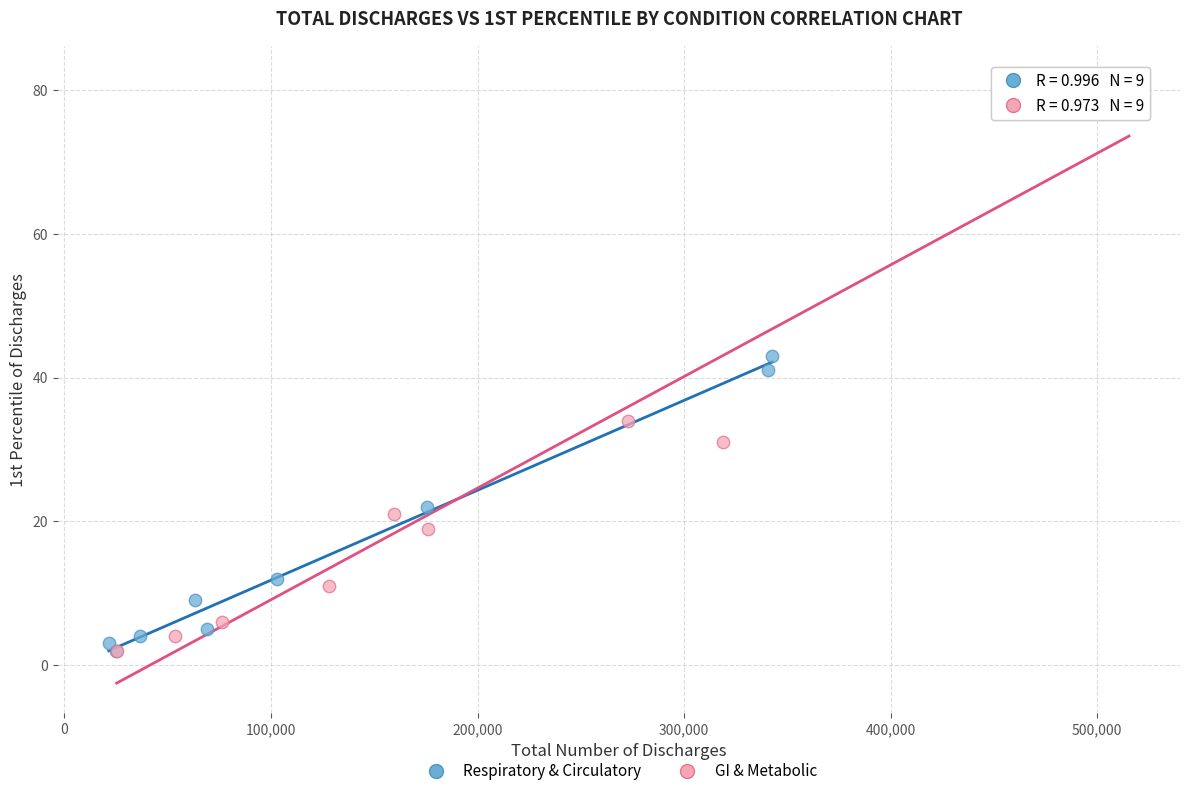

Which series has the widest spread of Y values?

GI & Metabolic